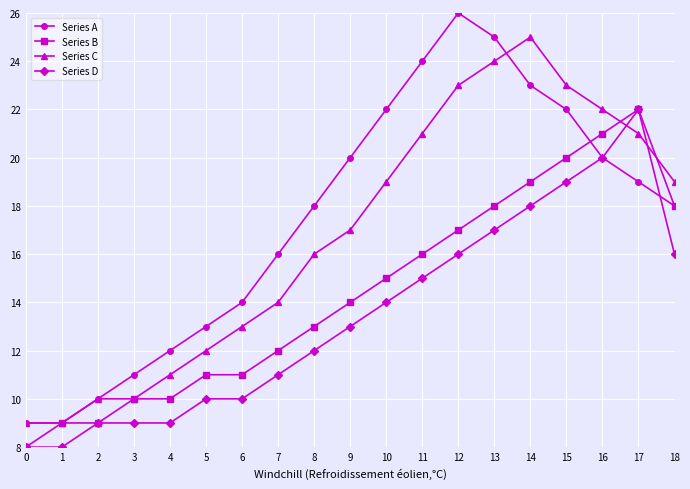

What is the smallest value displayed?

8